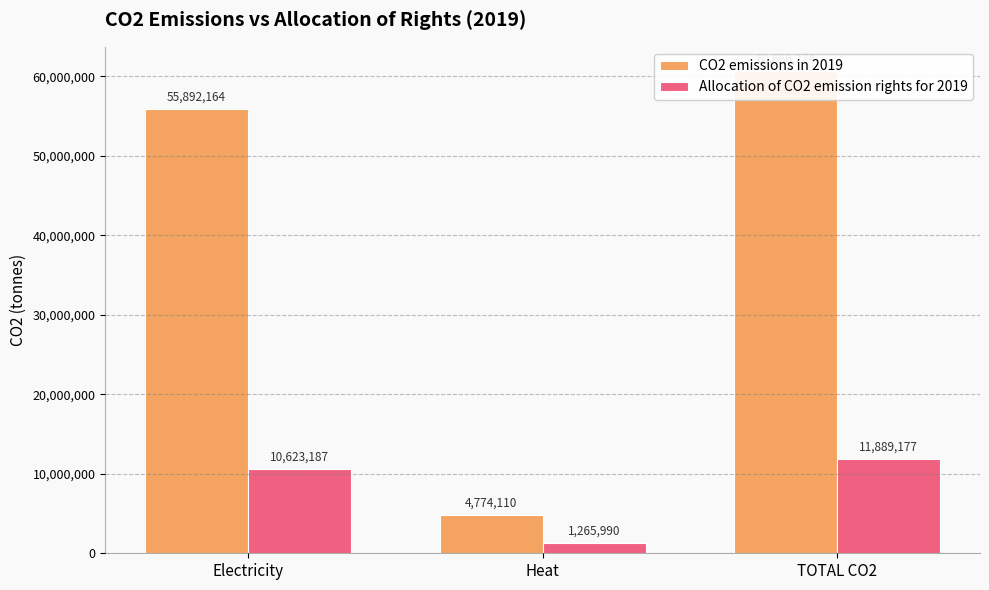

Which has a higher value, TOTAL CO2 or Electricity?

TOTAL CO2